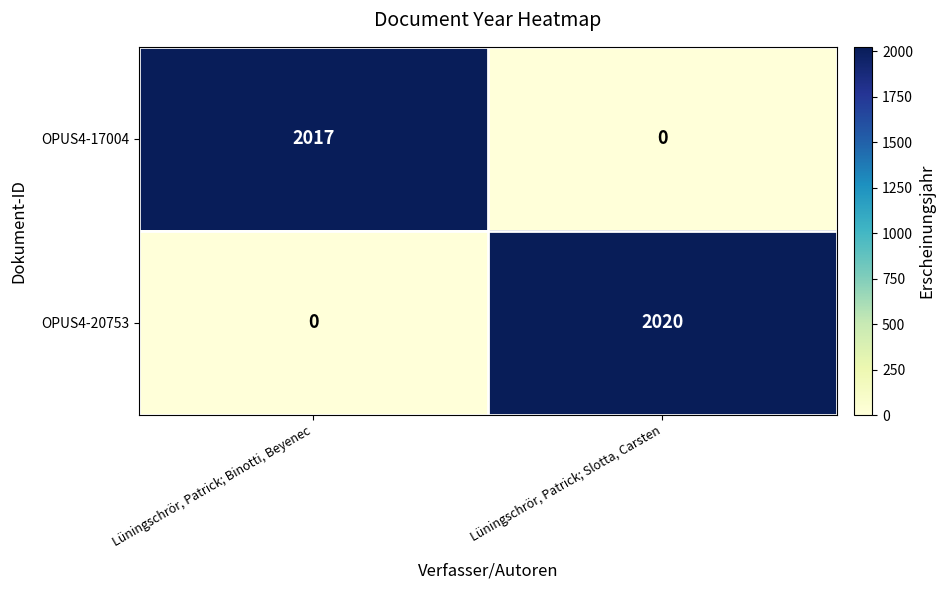

What is the total value across all series at Lüningschrör, Patrick; Slotta, Carsten?

2020